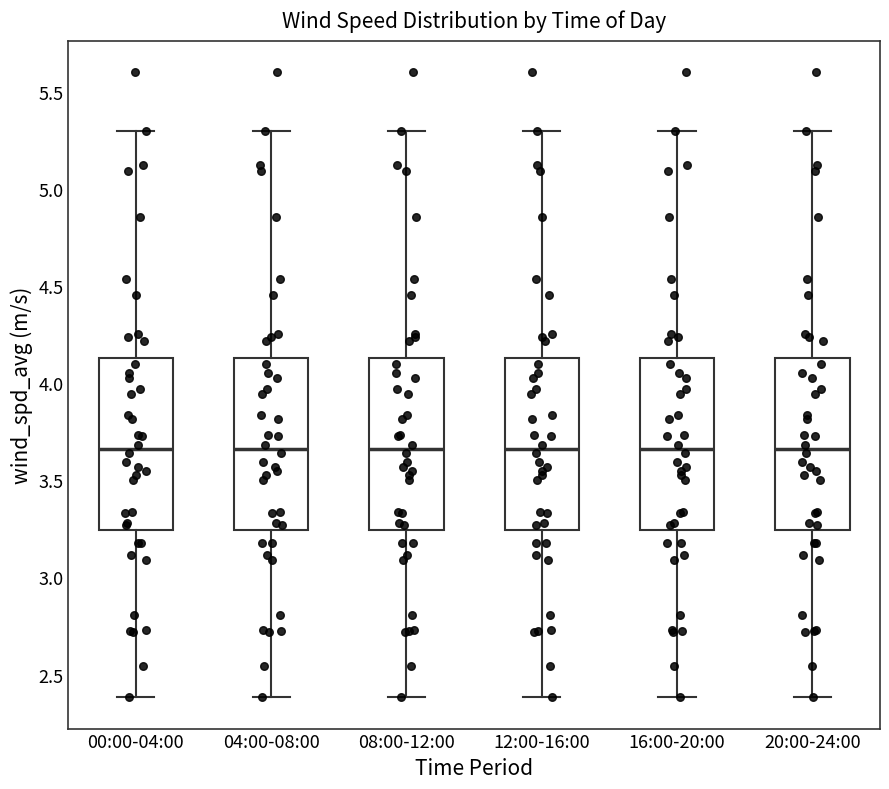

Reading left to right, read every box against the y-axis: the position of its median line, the range the box covers, and the ends of its whiskers. The values are not printed on the chart, so give them approximately, as read against the axis.

00:00-04:00: median 3.65, box 3.25 to 4.15, whiskers 2.40 to 5.30
04:00-08:00: median 3.65, box 3.25 to 4.15, whiskers 2.40 to 5.30
08:00-12:00: median 3.65, box 3.25 to 4.15, whiskers 2.40 to 5.30
12:00-16:00: median 3.65, box 3.25 to 4.15, whiskers 2.40 to 5.30
16:00-20:00: median 3.65, box 3.25 to 4.15, whiskers 2.40 to 5.30
20:00-24:00: median 3.65, box 3.25 to 4.15, whiskers 2.40 to 5.30